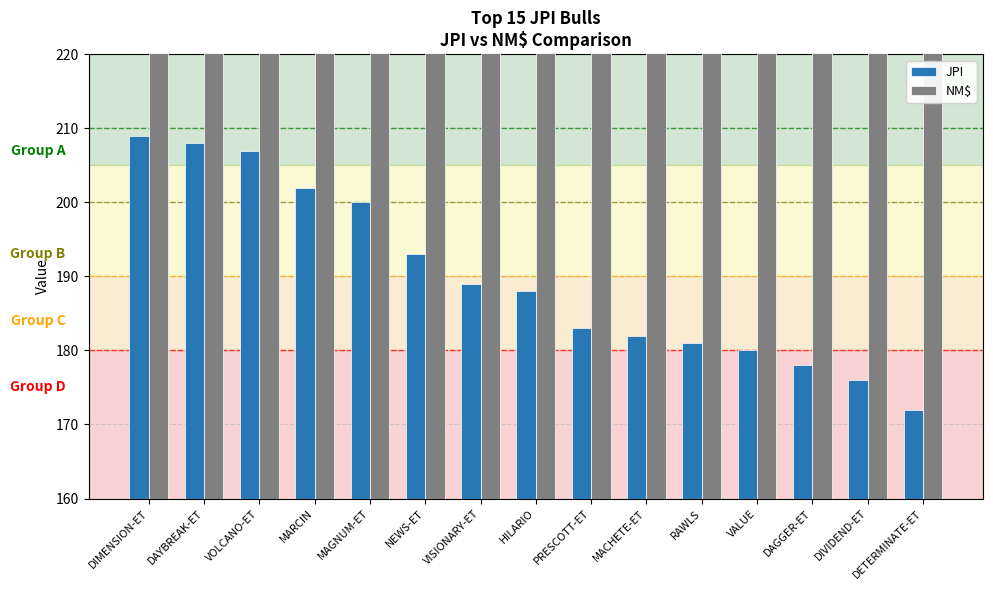

What is the average value of the NM$ series?

491